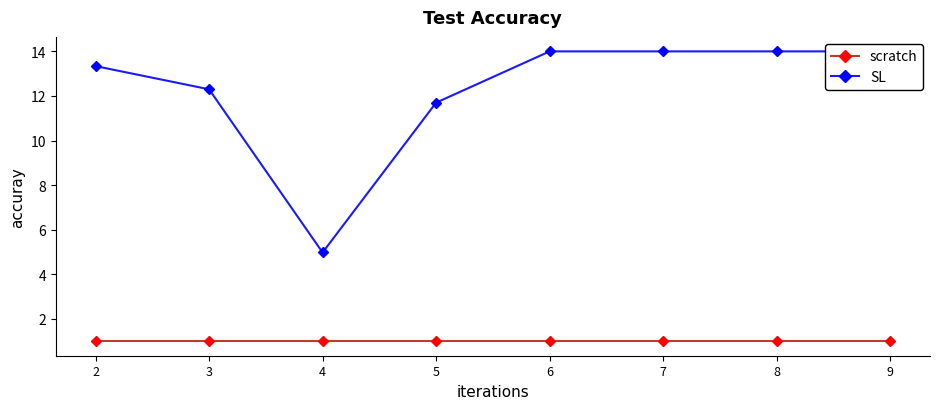

True or false: SL and scratch intersect in this chart.

False